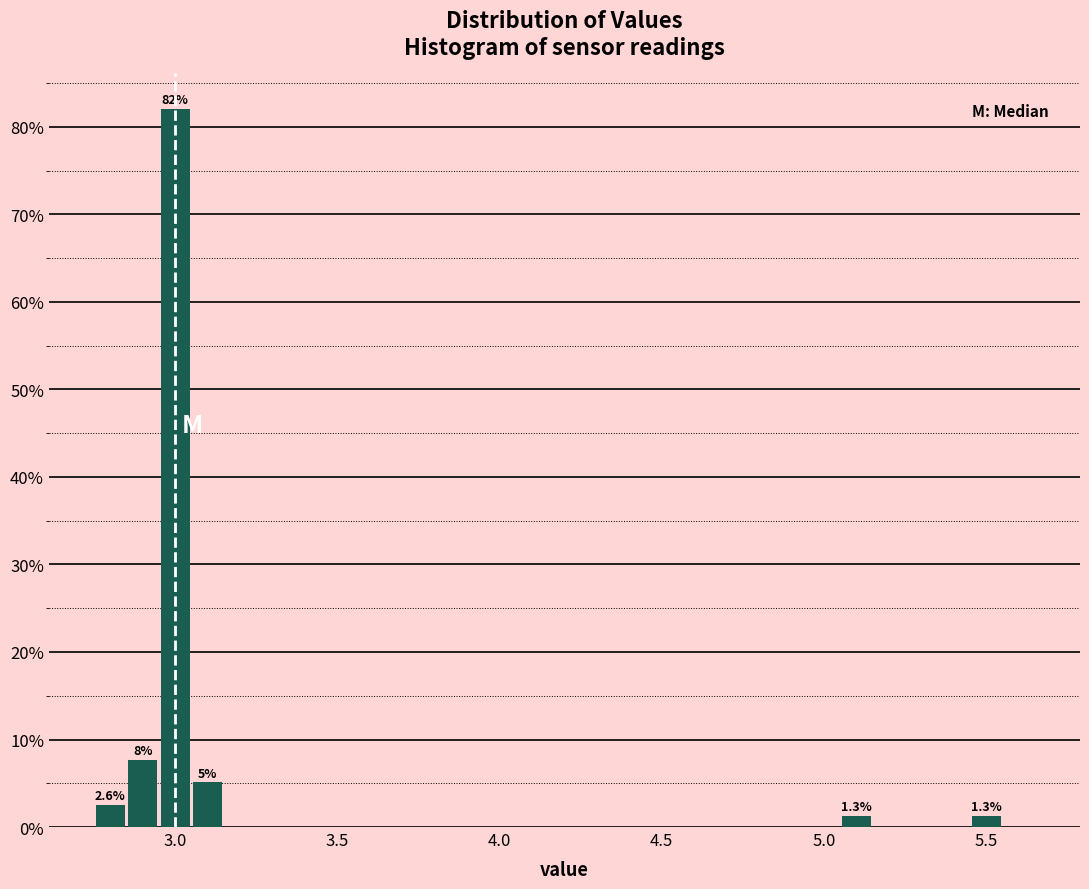

Read against the x-axis, roughly where is the centre of the tallest bar?

3.00